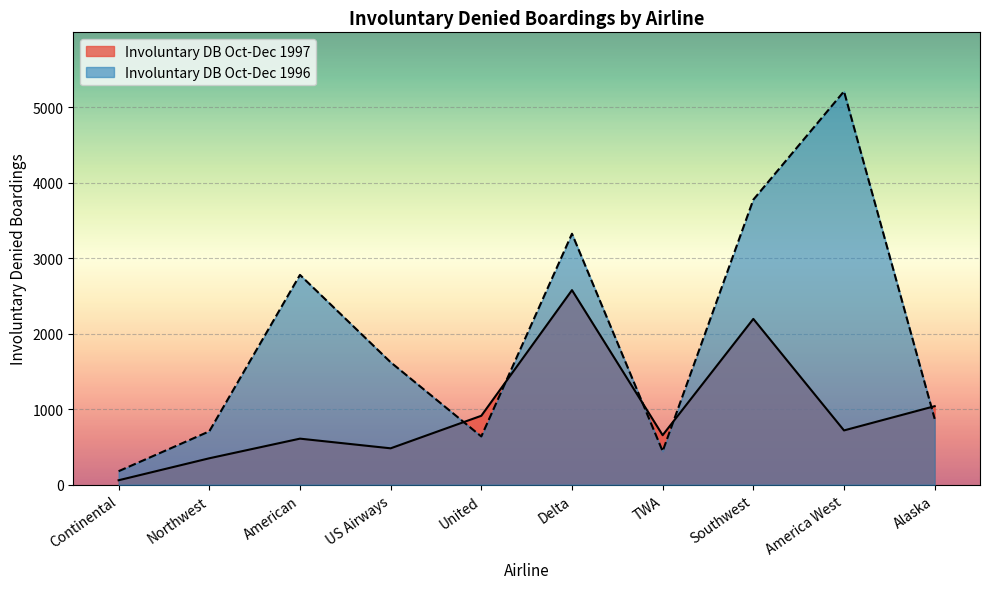

What is the difference between the second highest and minimum values in the Involuntary DB Oct-Dec 1996 series?

3596